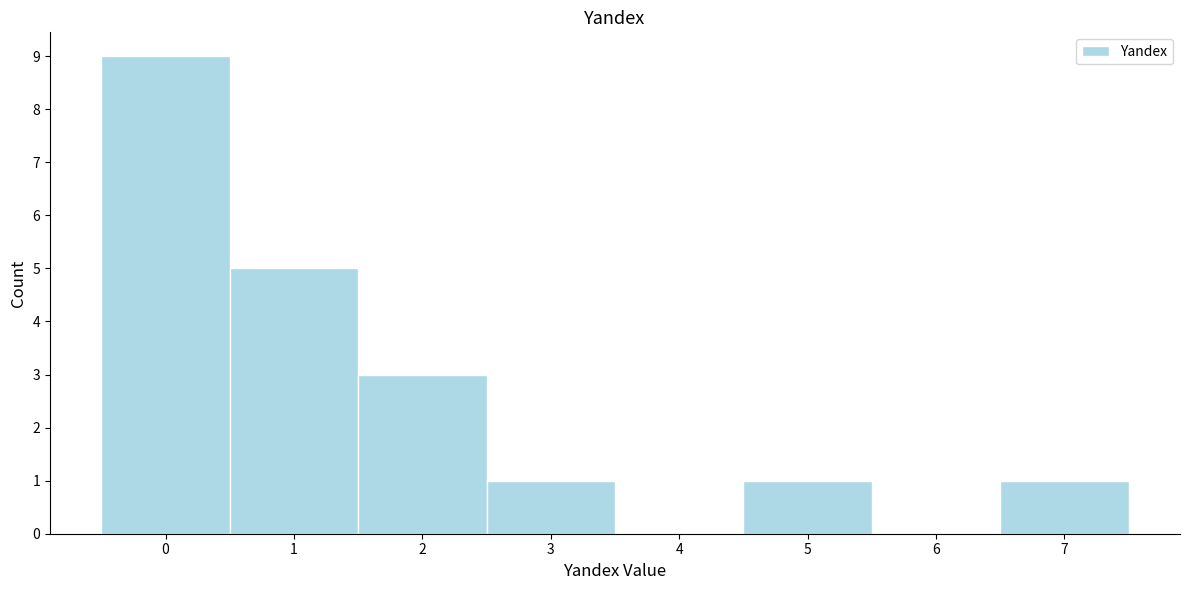

Reading left to right, list every bar in this chart as the range it spans on the x-axis followed by its height. The values are not printed on the chart, so give them approximately, as read against the axis.

-0.5 to 0.5: 9
0.5 to 1.5: 5
1.5 to 2.5: 3
2.5 to 3.5: 1
3.5 to 4.5: 0
4.5 to 5.5: 1
5.5 to 6.5: 0
6.5 to 7.5: 1